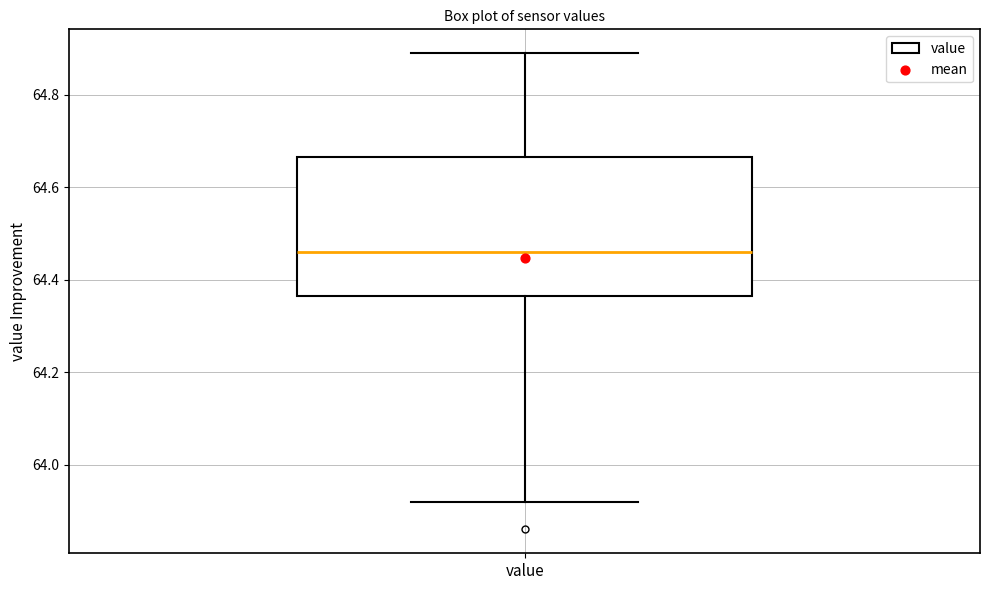

Transcribe this box plot: give where the median line is, the range the box spans, and where the two whiskers end, as read against the y-axis. The values are not printed on the chart, so give them approximately, as read against the axis.

median 64.46, box 64.36 to 64.66, whiskers 63.92 to 64.90